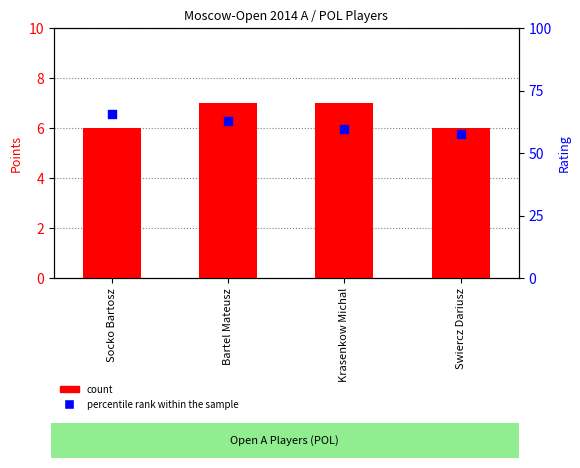

Which series has the widest spread of Y values?

percentile rank within the sample